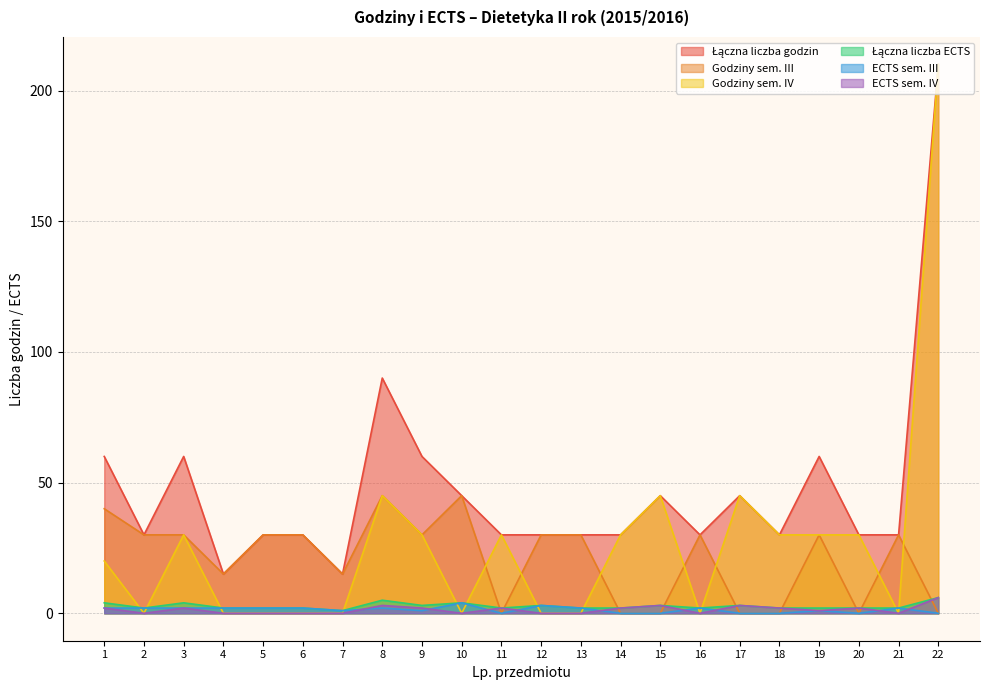

Does the chart display data point markers on the line(s)?

No